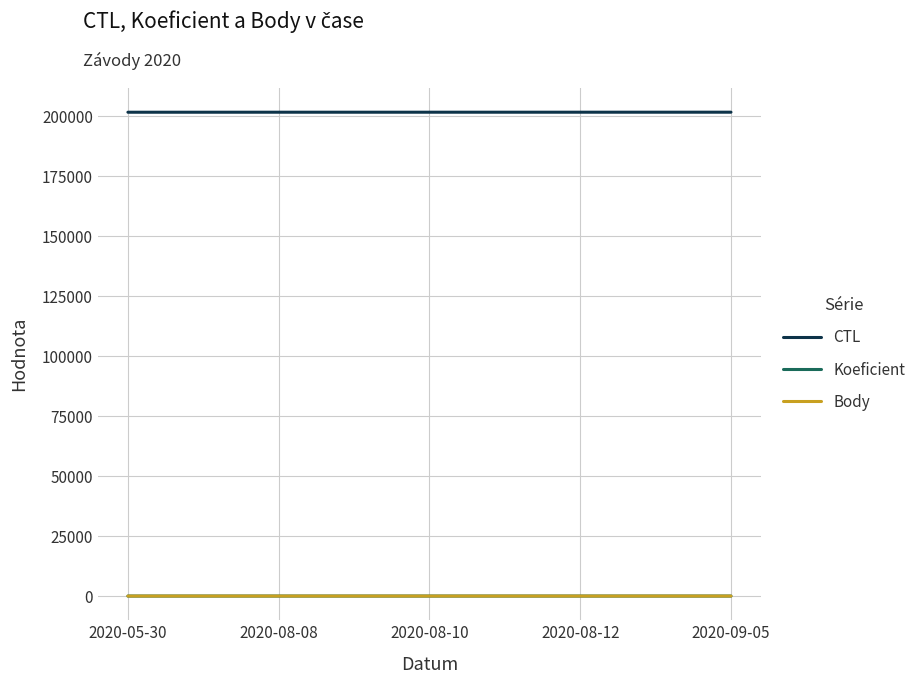

At how many categories does at least one series exceed 189772?

5